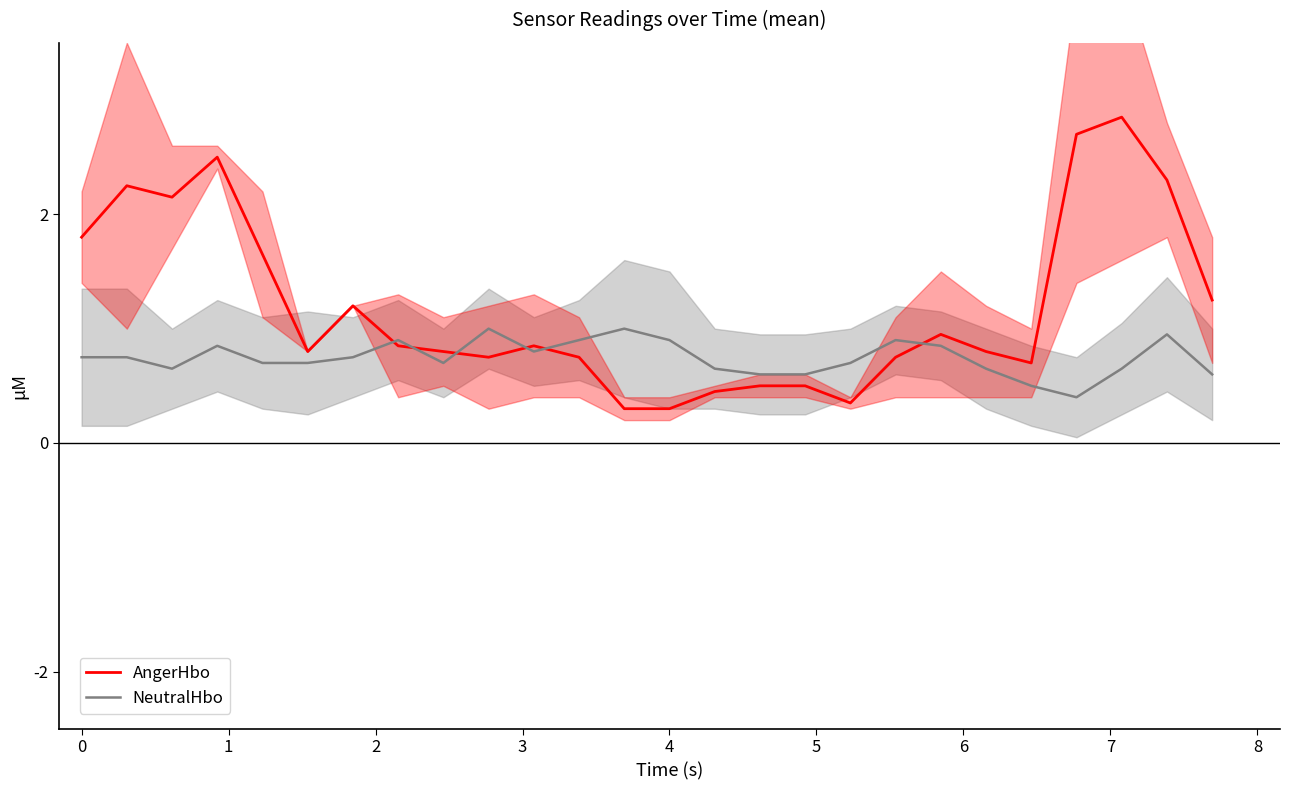

True or false: NeutralHbo and AngerHbo intersect in this chart.

True